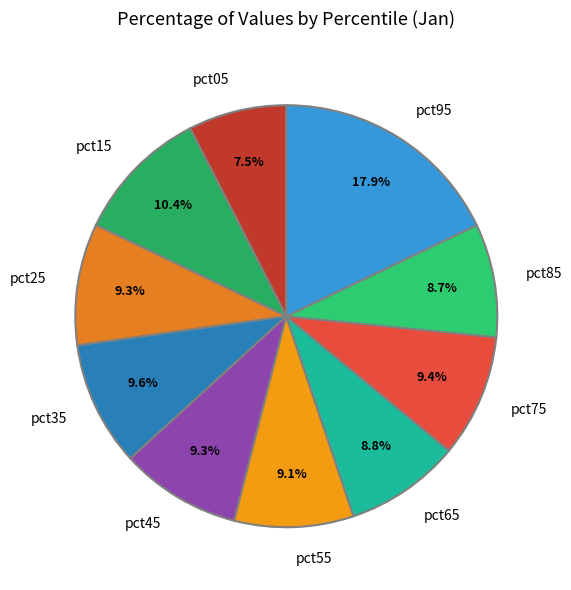

Does any single category account for the majority?

No